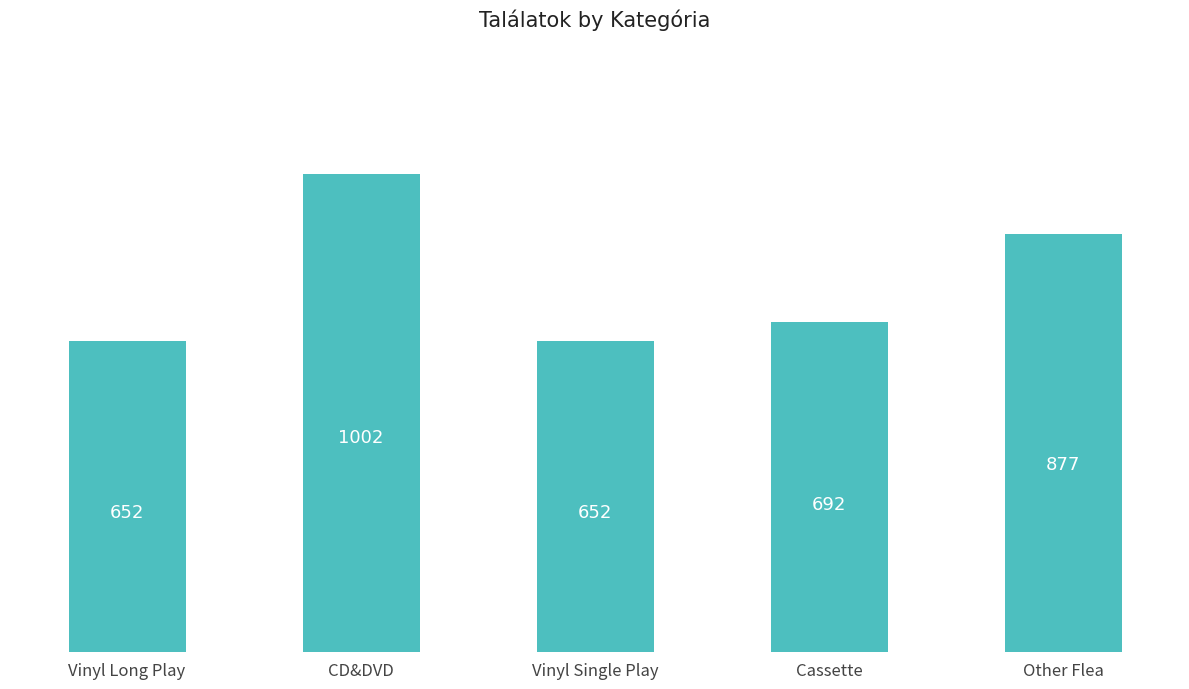

Reading right to left, what are all the values shown in this chart?

Other Flea=877	Cassette=692	Vinyl Single Play=652	CD&DVD=1002	Vinyl Long Play=652